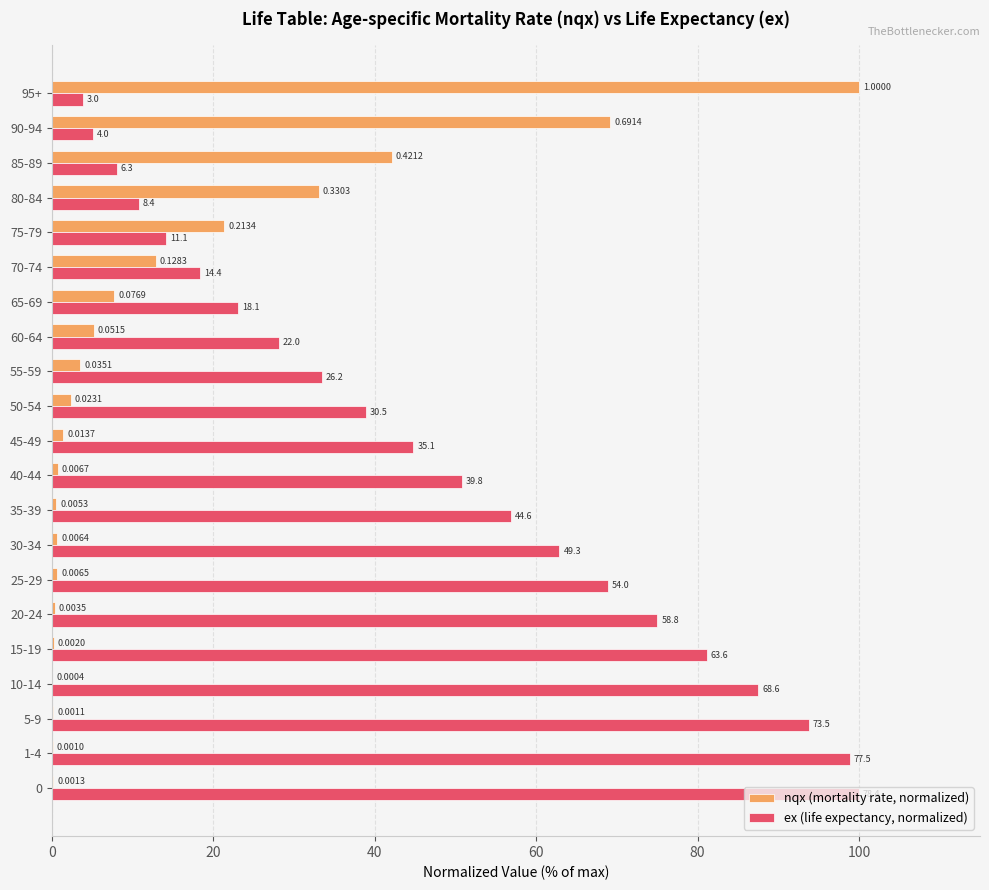

At which category is the sum across all series the highest?

95+